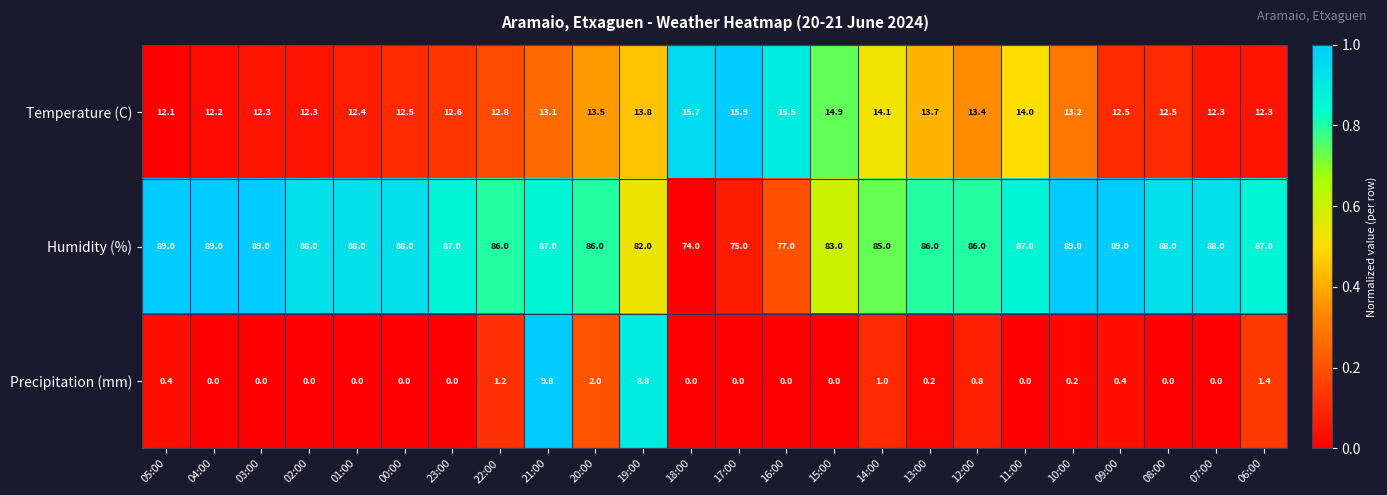

Rank the series at 16:00 from highest to lowest value.

Humidity (%), Temperature (C), Precipitation (mm)